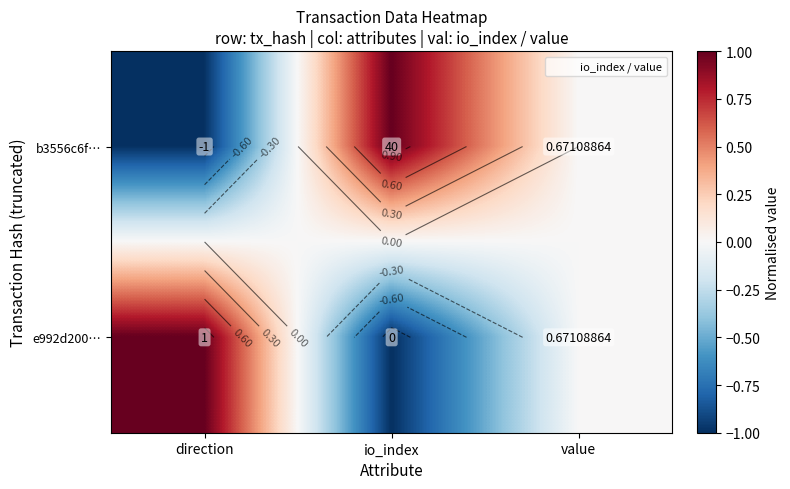

At how many categories does at least one series exceed 0?

2